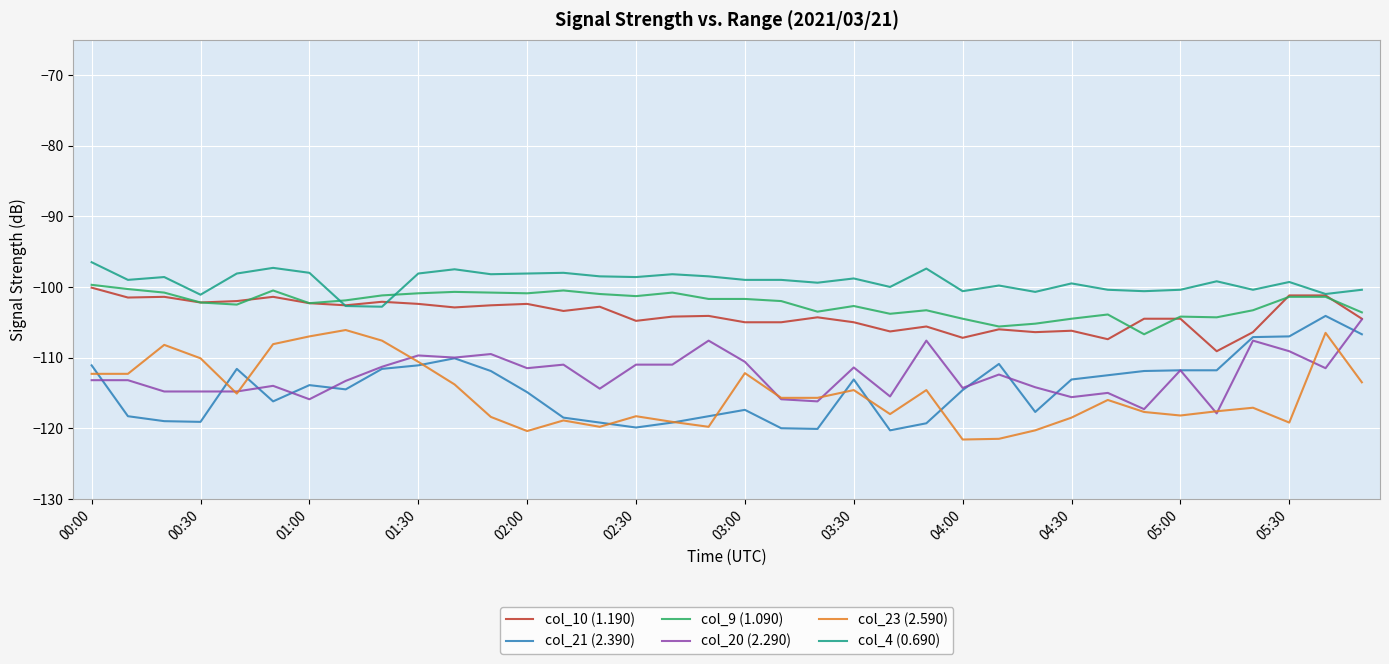

What is the maximum value shown in the chart?

-96.5